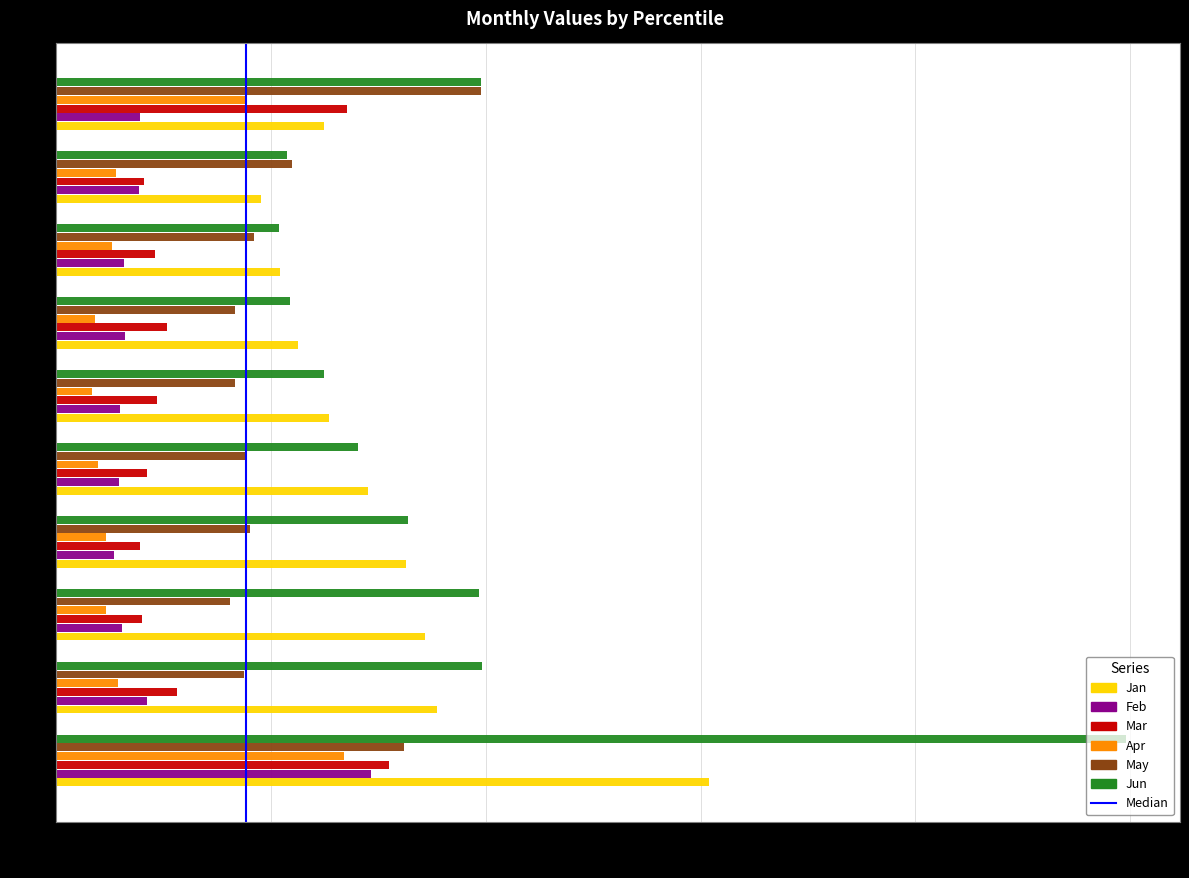

The value of Jan at pct95 is 0.6. True or false?

True